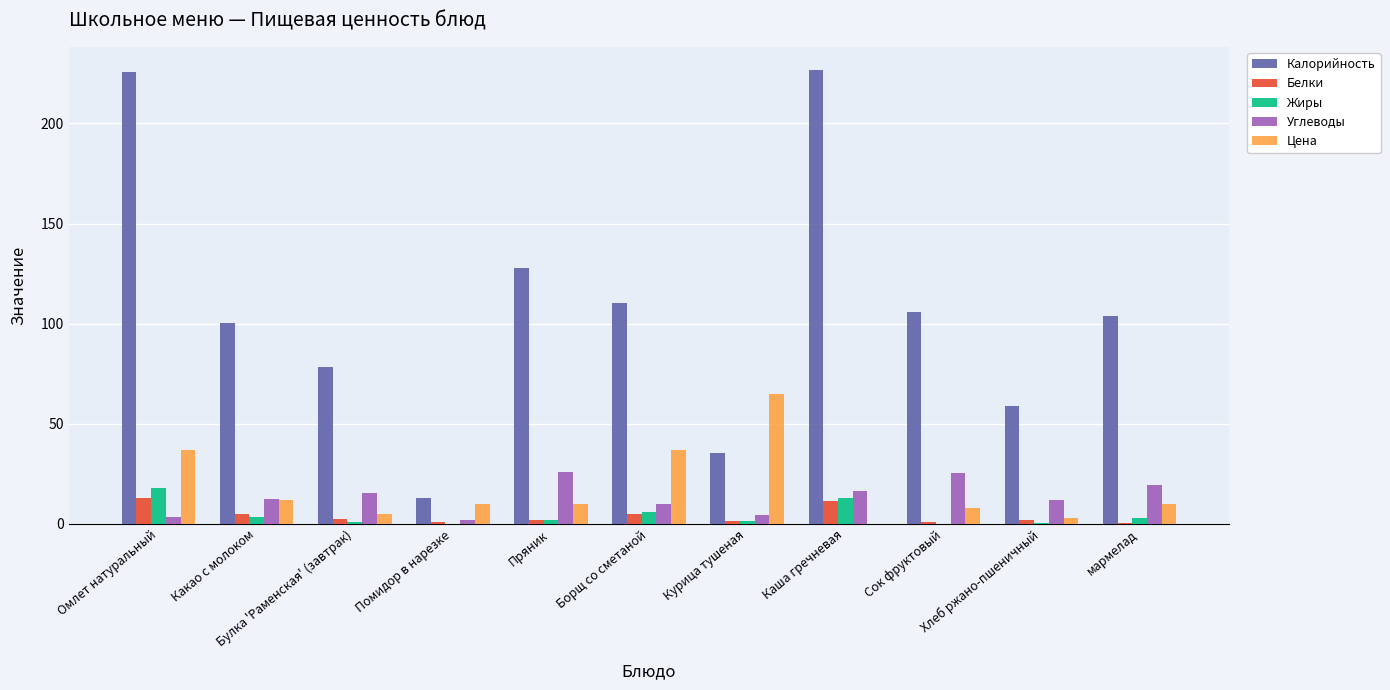

What is the highest value of the Углеводы series?

26.0